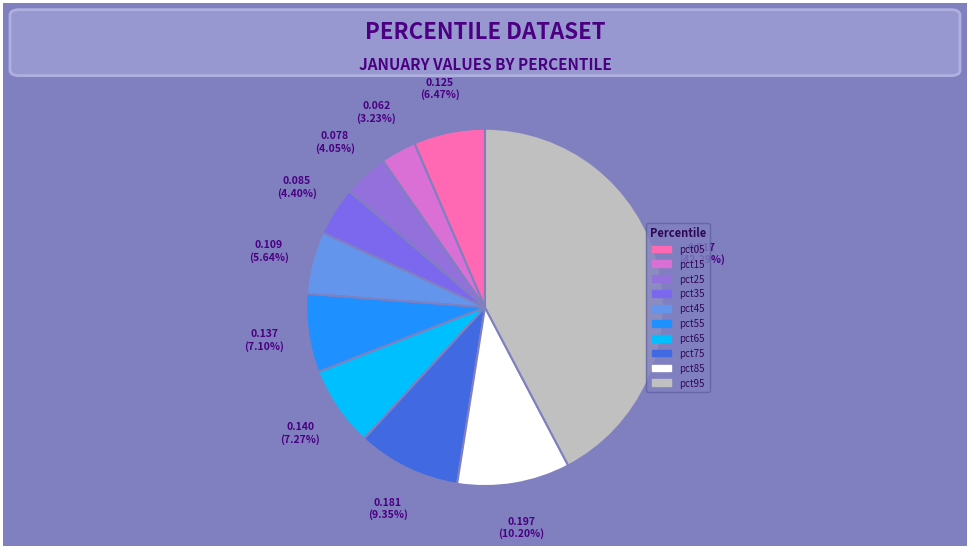

Rank the categories by value from lowest to highest.

pct15, pct25, pct35, pct45, pct05, pct55, pct65, pct75, pct85, pct95